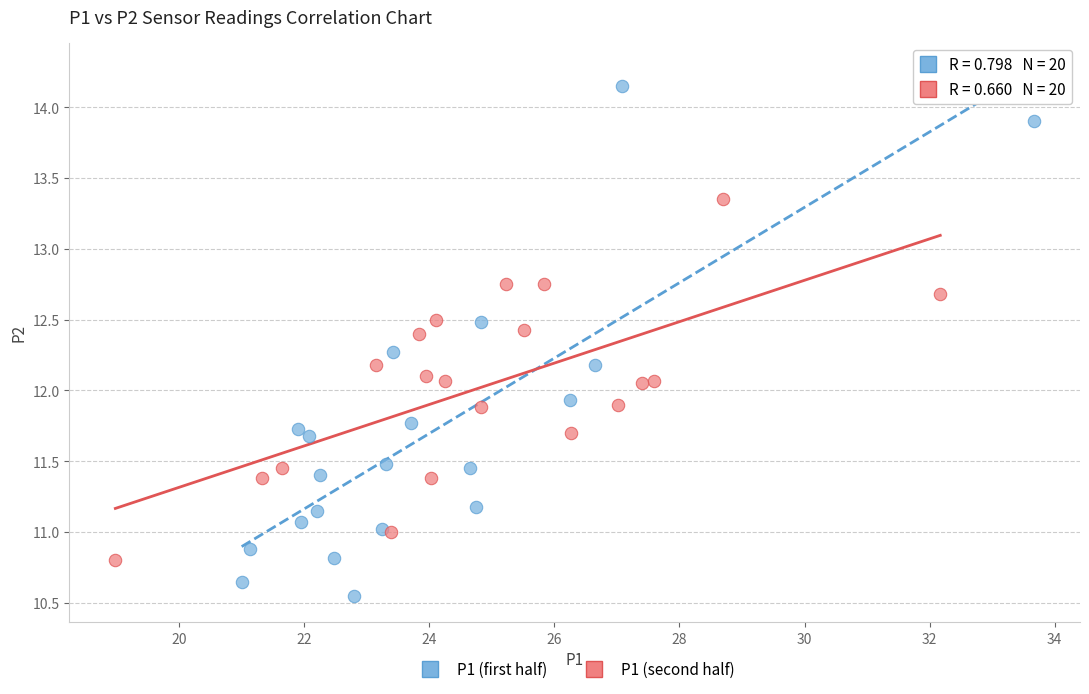

Which series has the largest Y range (max minus min)?

P1 (first half)